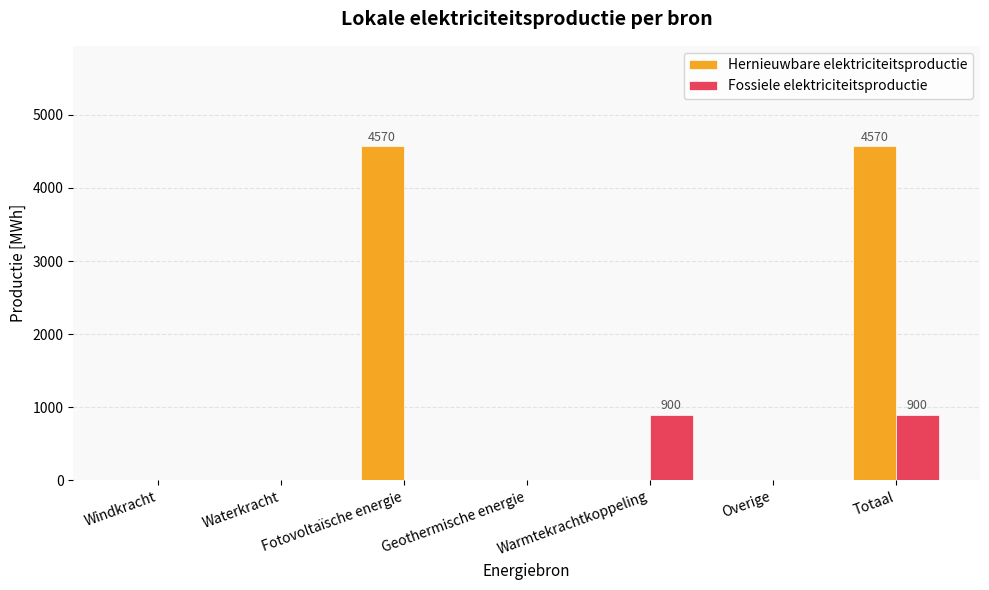

Reading right to left, list all the values displayed in this chart.

Hernieuwbare elektriciteitsproductie: 4570.2	0.0	0.0	0.0	4570.2	0.0	0.0
Fossiele elektriciteitsproductie: 900.0	0.0	900.0	0.0	0.0	0.0	0.0